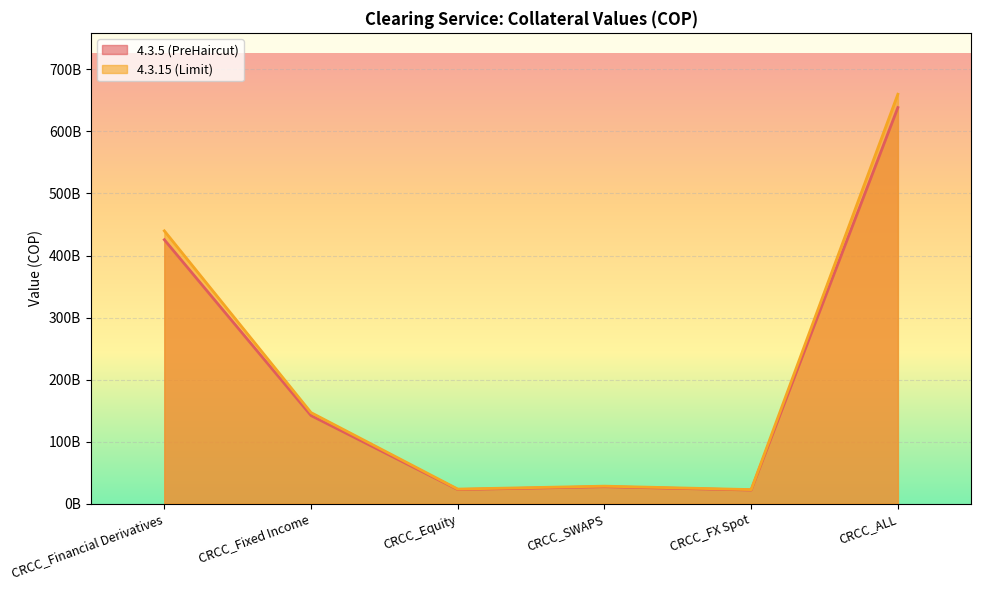

How many lines are shown in the chart?

2